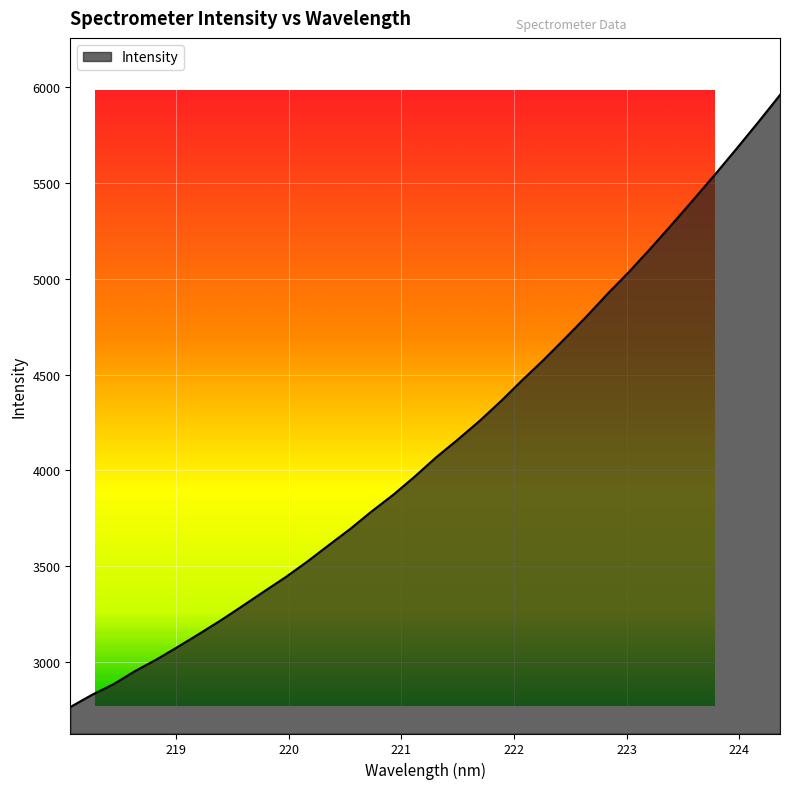

What is the minimum value shown in the chart?

2764.3